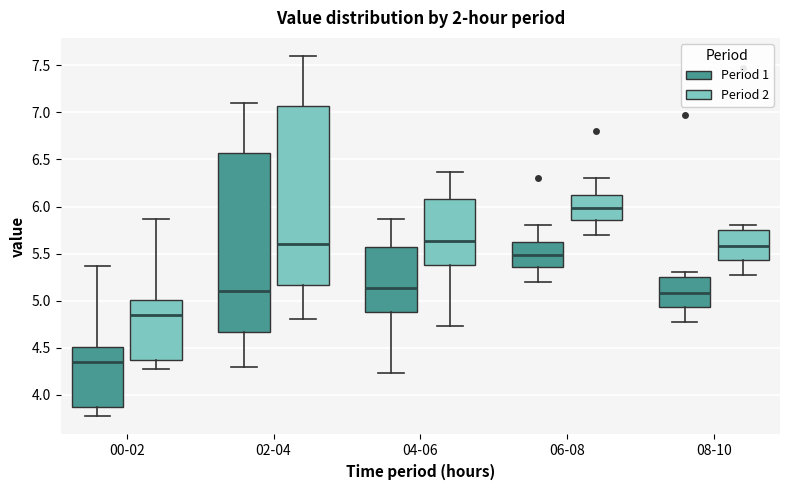

Reading left to right, transcribe this box plot: for each box, give where its median line is, the range the box spans, and where its two whiskers end, as read against the y-axis. The values are not printed on the chart, so give them approximately, as read against the axis.

00-02 (Period 1): median 4.35, box 3.90 to 4.50, whiskers 3.75 to 5.35
00-02 (Period 2): median 4.85, box 4.40 to 5.00, whiskers 4.25 to 5.85
02-04 (Period 1): median 5.10, box 4.65 to 6.55, whiskers 4.30 to 7.10
02-04 (Period 2): median 5.60, box 5.15 to 7.05, whiskers 4.80 to 7.60
04-06 (Period 1): median 5.15, box 4.90 to 5.60, whiskers 4.25 to 5.85
04-06 (Period 2): median 5.65, box 5.40 to 6.10, whiskers 4.75 to 6.35
06-08 (Period 1): median 5.50, box 5.35 to 5.65, whiskers 5.20 to 5.80
06-08 (Period 2): median 6.00, box 5.85 to 6.15, whiskers 5.70 to 6.30
08-10 (Period 1): median 5.10, box 4.95 to 5.25, whiskers 4.75 to 5.30
08-10 (Period 2): median 5.60, box 5.45 to 5.75, whiskers 5.25 to 5.80